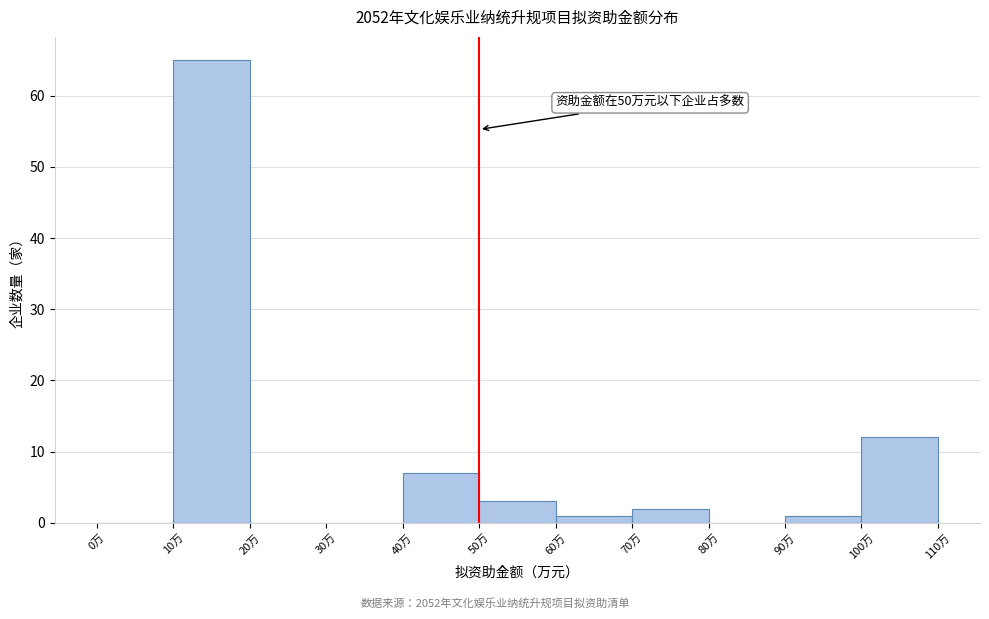

Which range on the x-axis has the tallest bar?

10 to 20